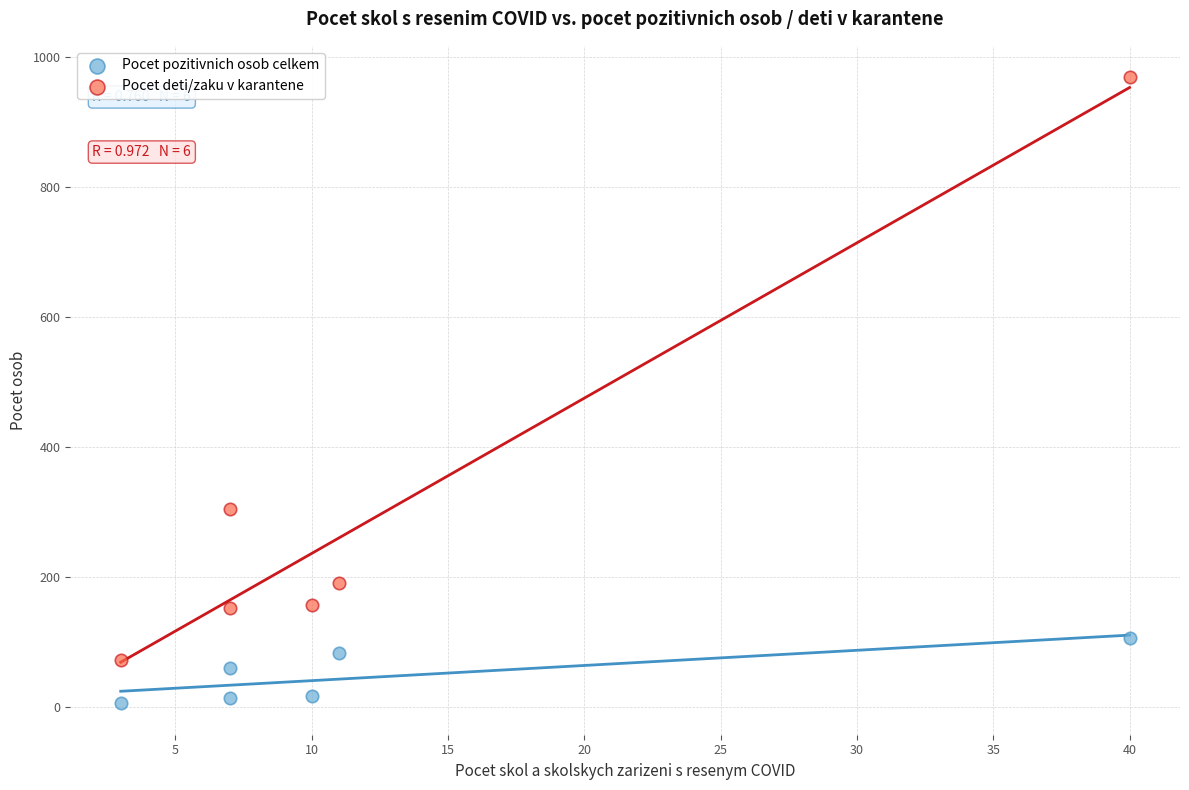

What are all the series names shown in the legend?

Pocet pozitivnich osob celkem, Pocet deti/zaku v karantene